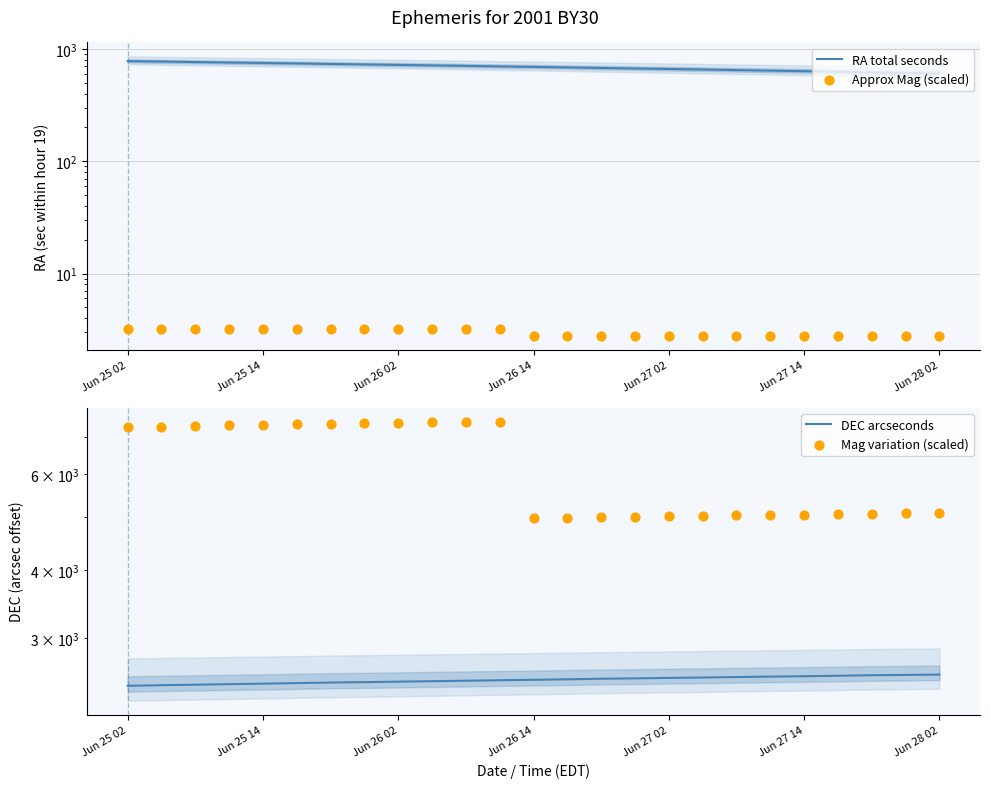

Which series reaches the minimum Y coordinate?

Approx Mag (scaled)